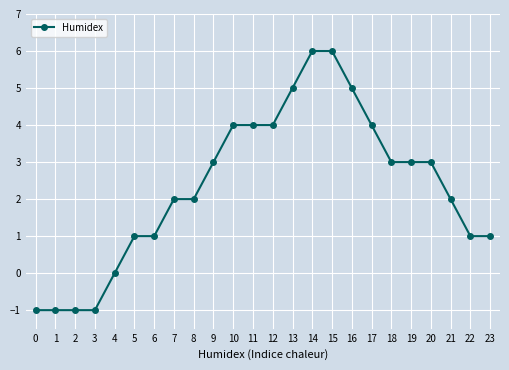

Reading left to right, extract all data points from this chart.

-1	-1	-1	-1	0	1	1	2	2	3	4	4	4	5	6	6	5	4	3	3	3	2	1	1